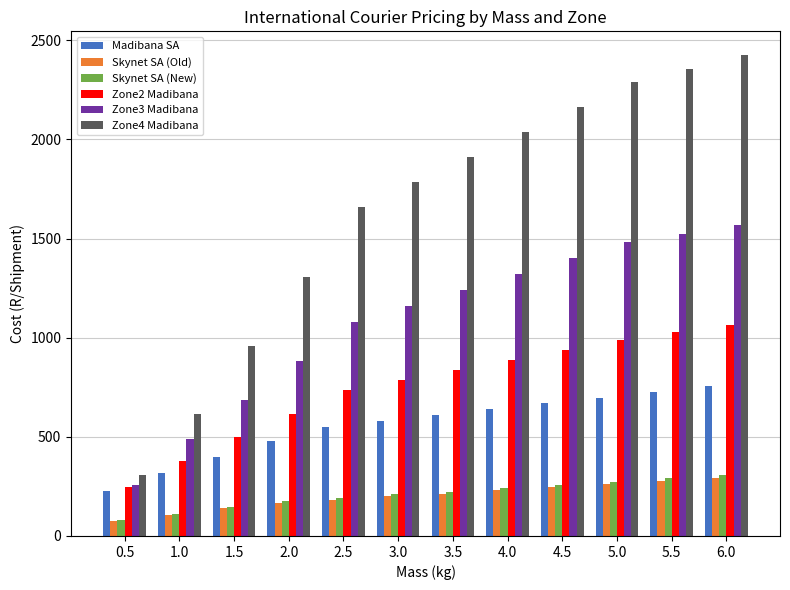

What is the difference between the Zone4 Madibana values at 6.0 and 3.5?

512.6